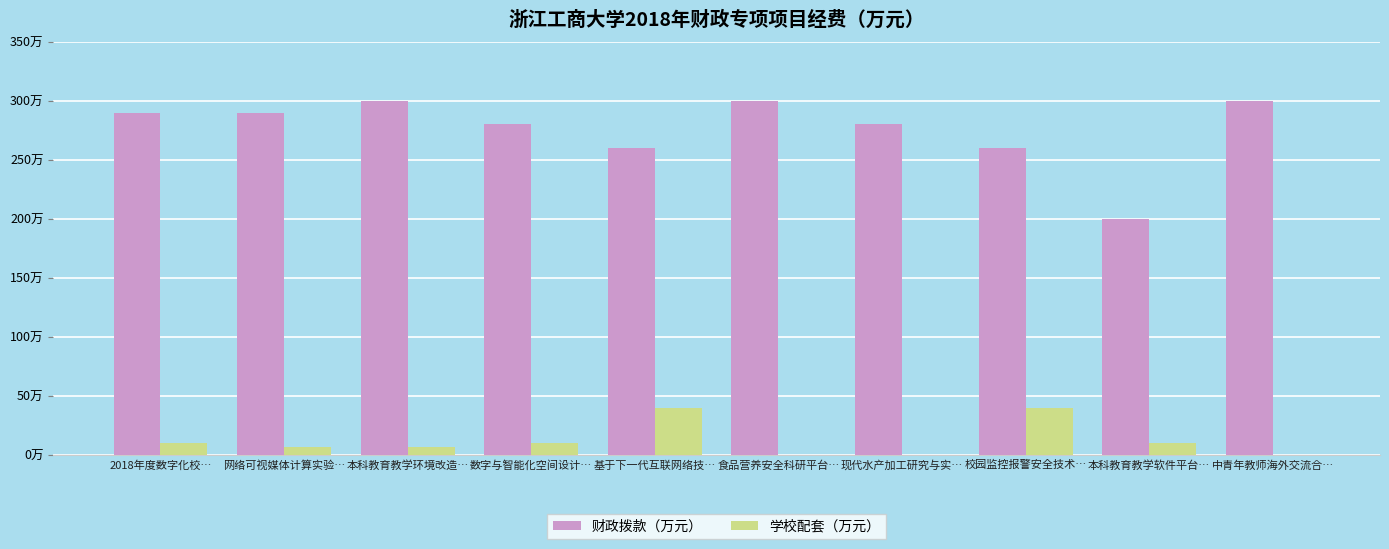

Which category has the highest value across all series?

本科教育教学环境改造…